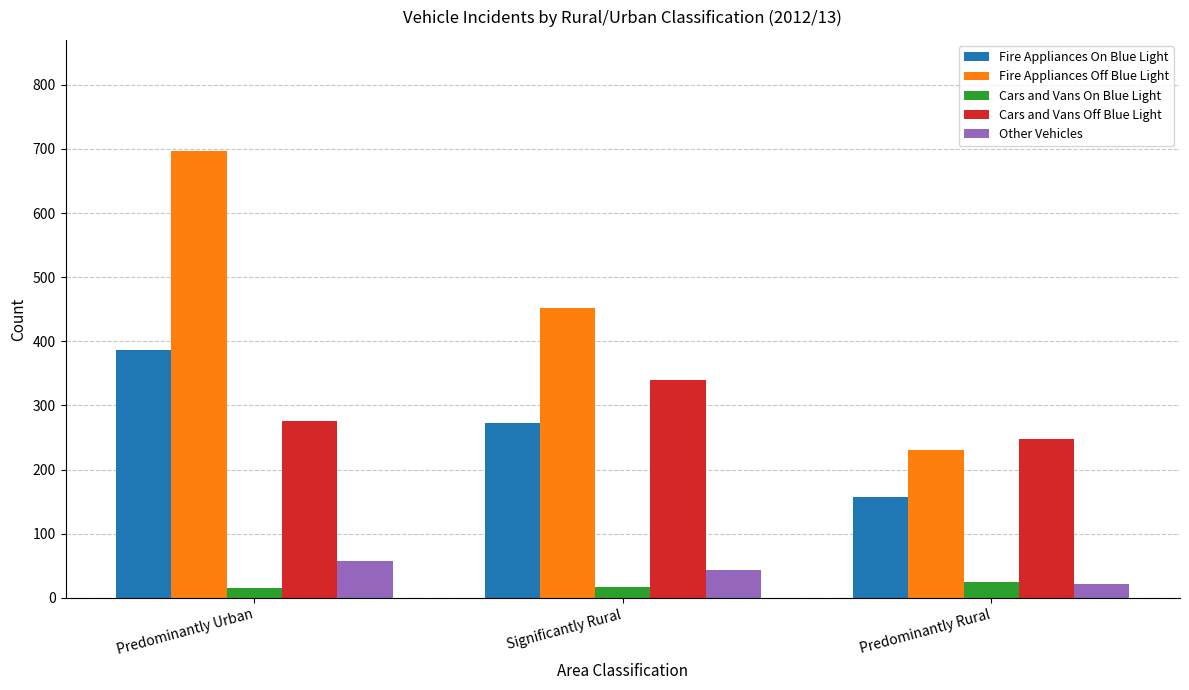

Which series has the widest spread of values?

Fire Appliances Off Blue Light